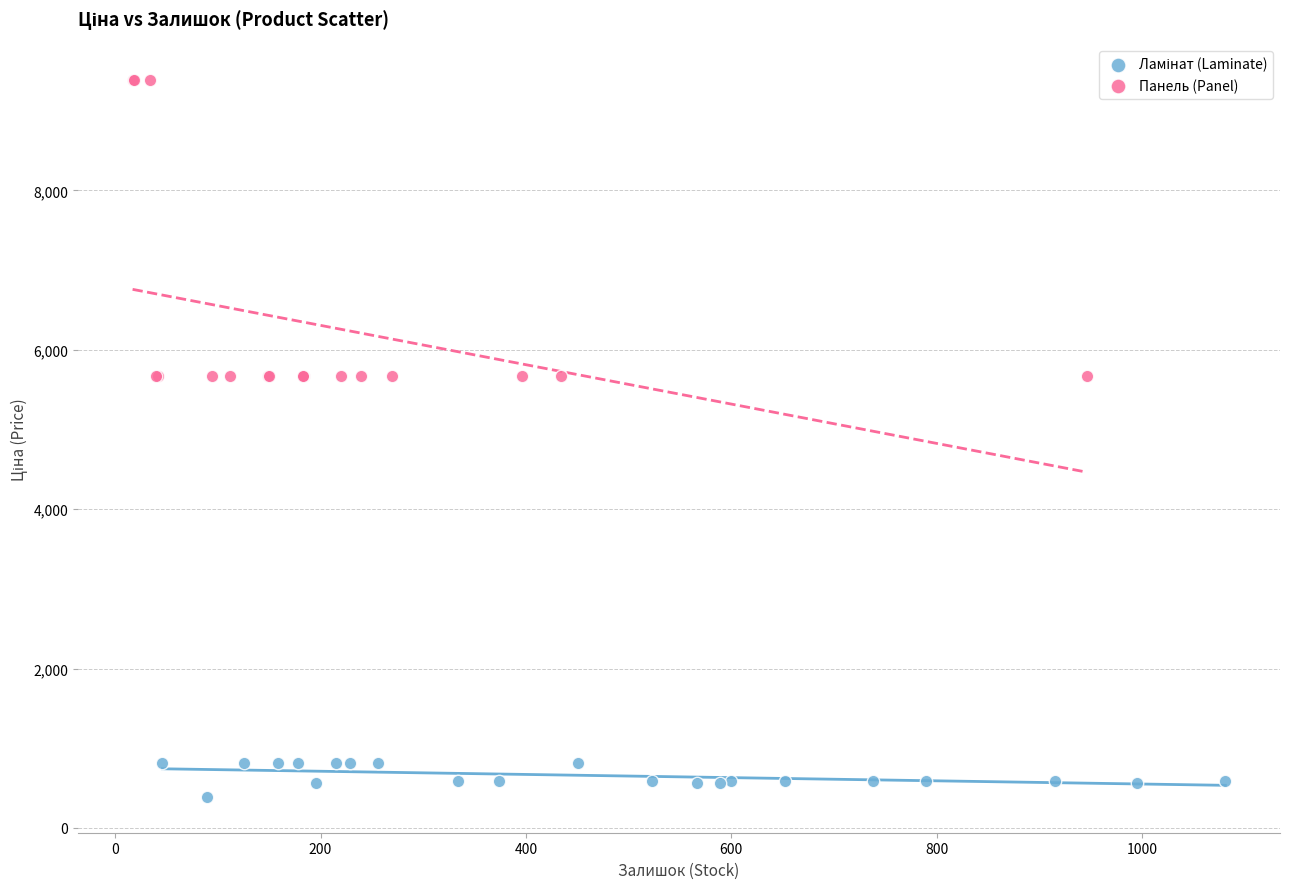

Which series has the largest Y range (max minus min)?

Панель (Panel)